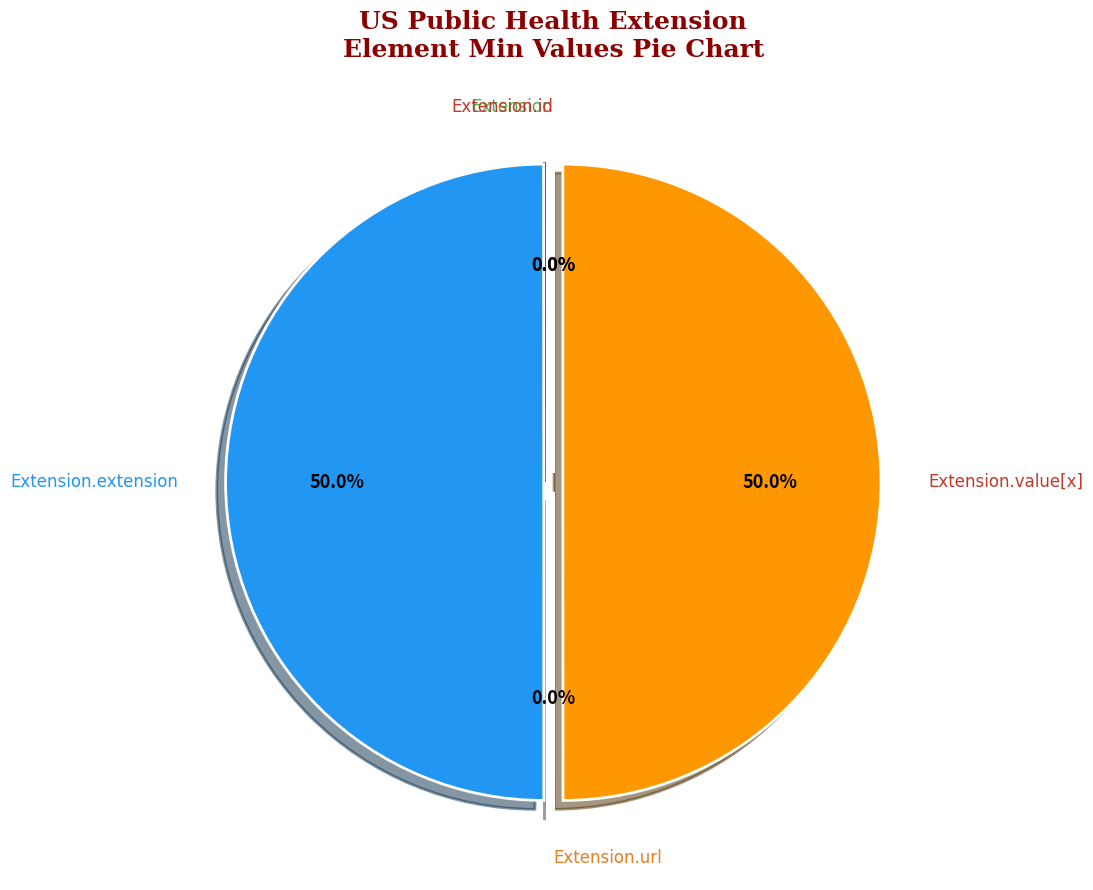

Count the number of slices in the pie.

5